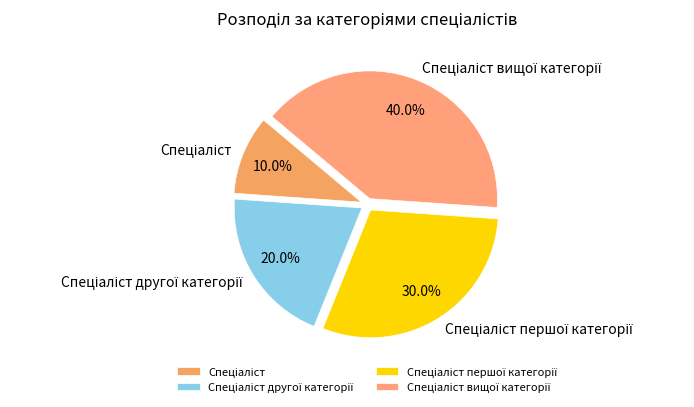

Count the number of slices in the pie.

4